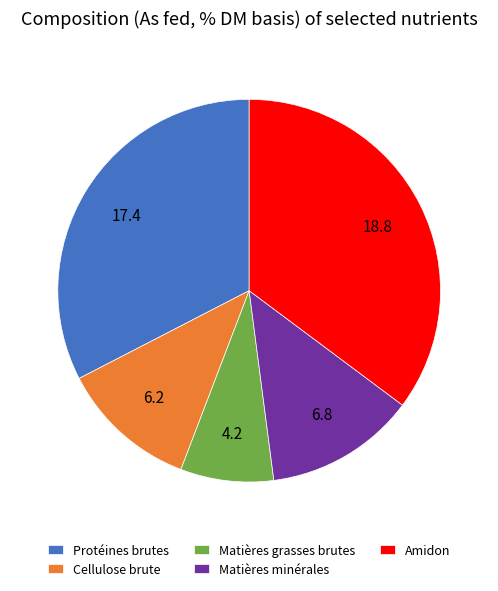

Between Cellulose brute and Protéines brutes, which is larger?

Protéines brutes